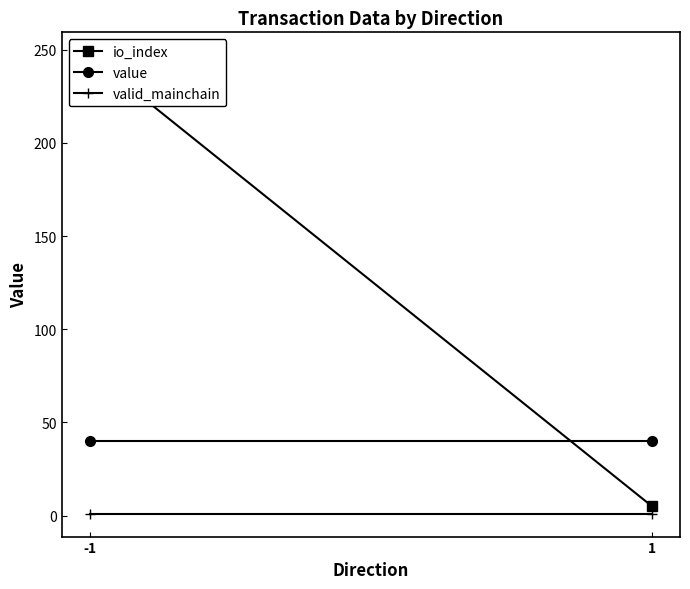

Reading left to right, what are all the values shown in this chart?

io_index: 247.0	5.0
value: 40.2	40.2
valid_mainchain: 1.0	1.0